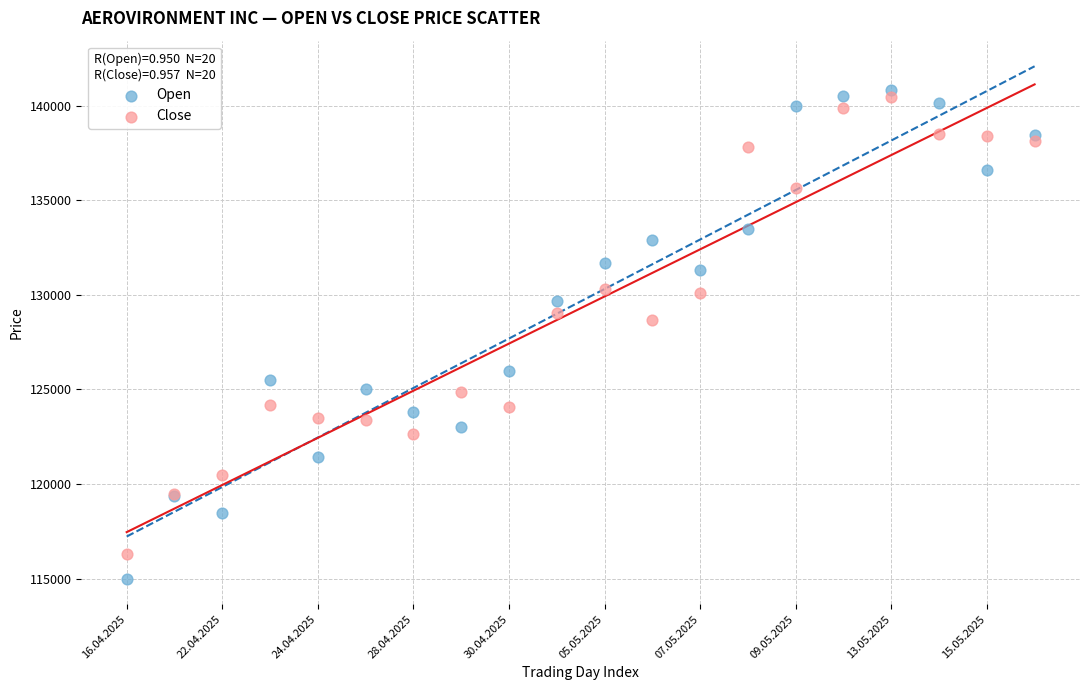

Which series contains the highest Y value?

Open